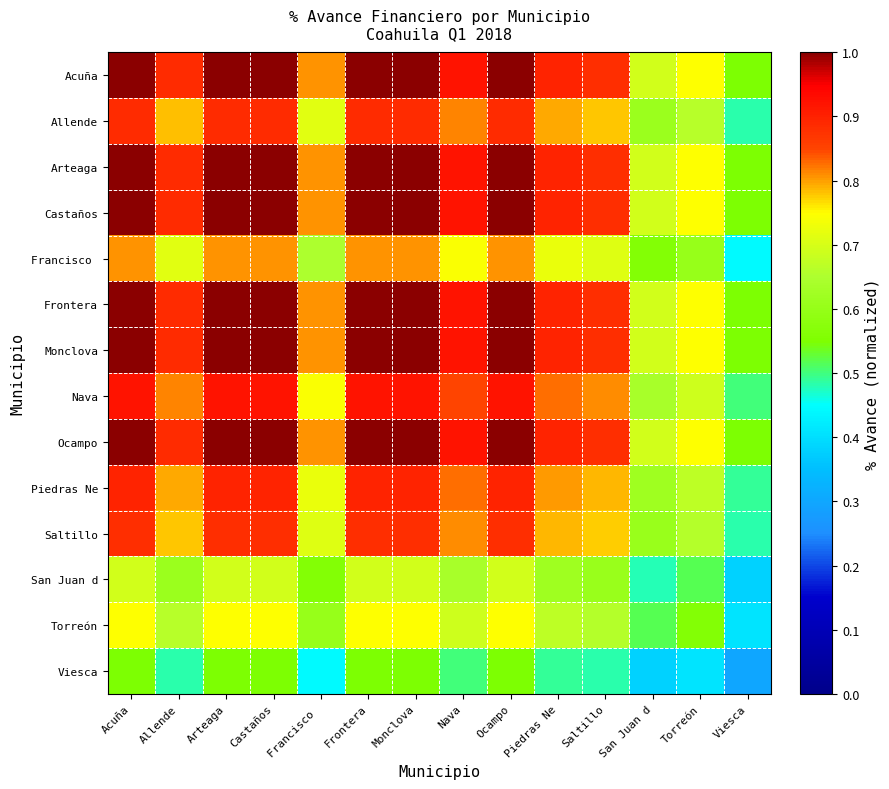

Rank the series at Ocampo from highest to lowest value.

Acuña, Arteaga, Castaños, Frontera, Monclova, Ocampo, Nava, Piedras Ne, Allende, Saltillo, Francisco, Torreón, San Juan d, Viesca